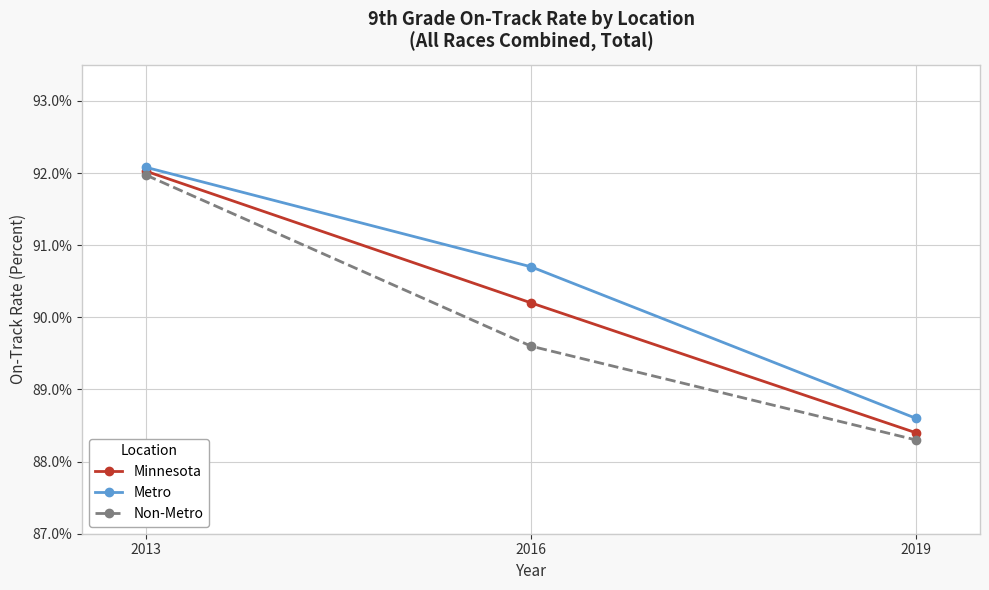

Reading left to right, what are all the values shown in this chart?

Minnesota: 2013=0.9	2016=0.9	2019=0.9
Metro: 2013=0.9	2016=0.9	2019=0.9
Non-Metro: 2013=0.9	2016=0.9	2019=0.9